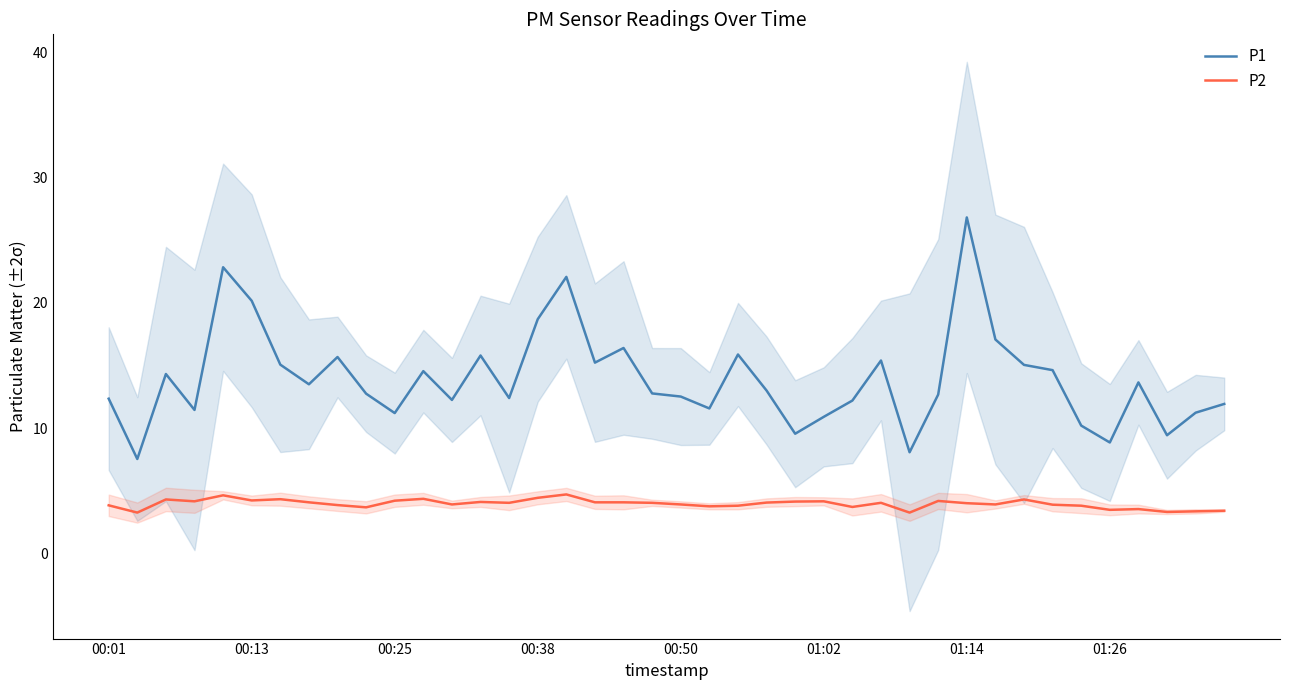

True or false: P1 and P2 cross at least once.

False